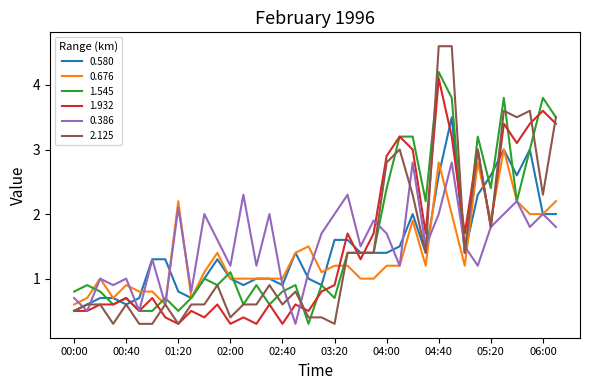

True or false: 1.932 and 0.676 cross at least once.

True